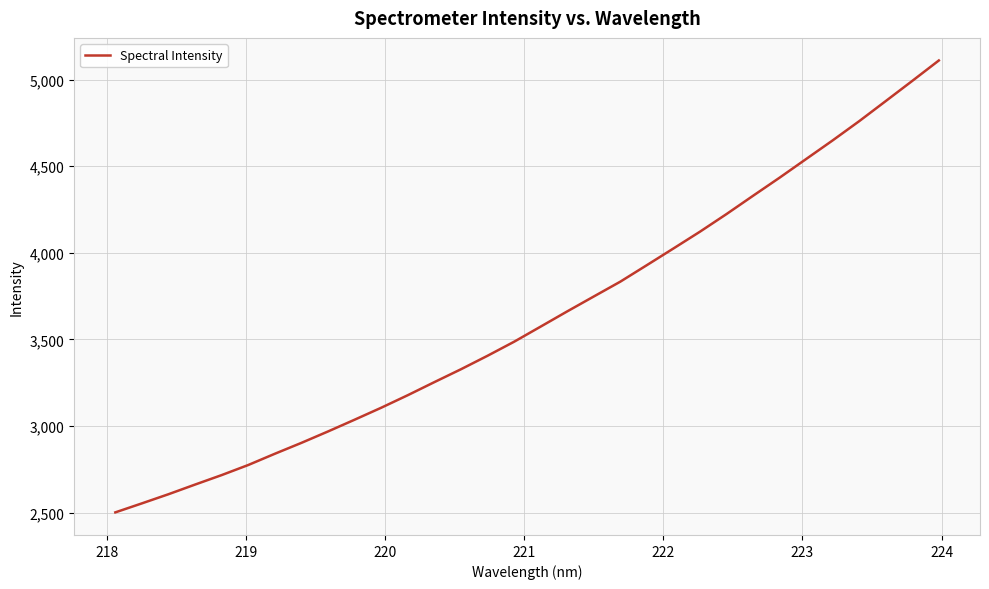

What is the difference between the maximum and minimum values?

2609.4